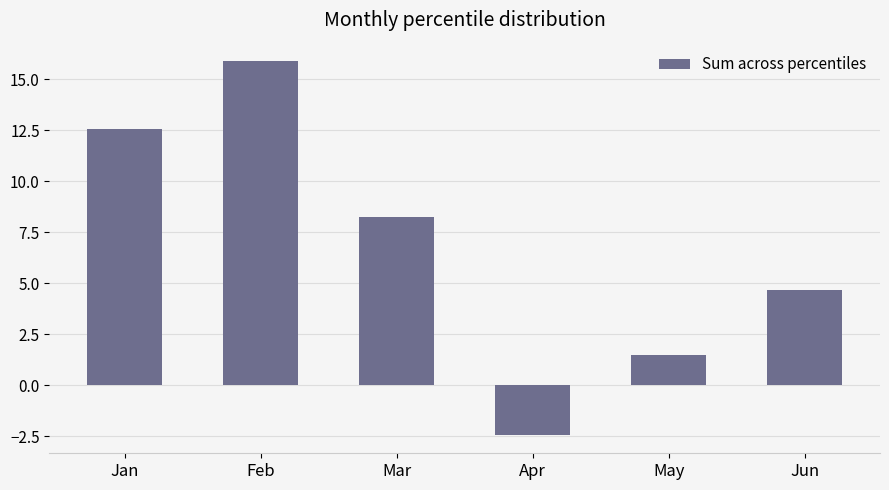

Are the bars grouped side by side (vs. stacked)?

No